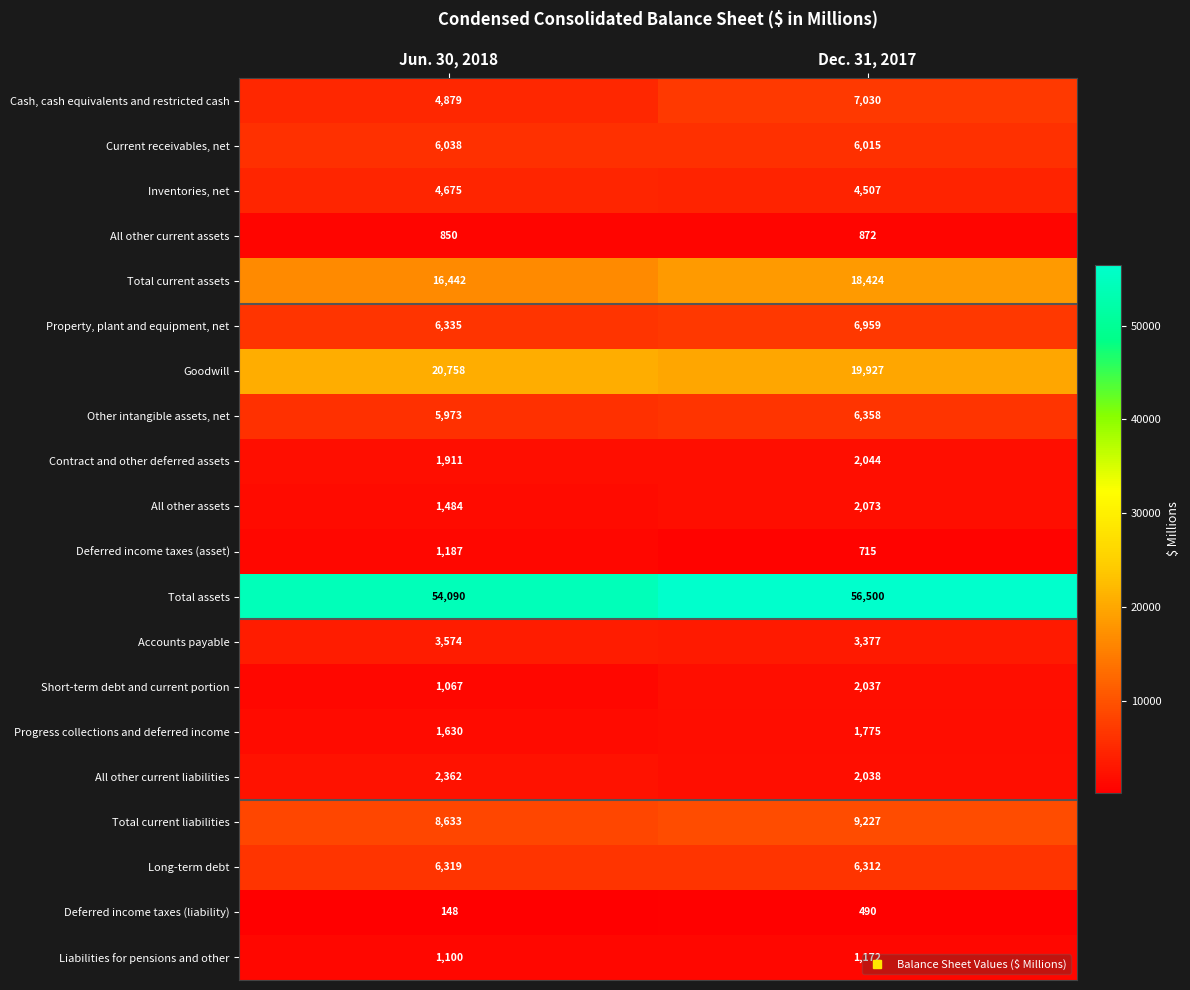

The value of Deferred income taxes (asset) at Dec. 31, 2017 is 715. True or false?

True